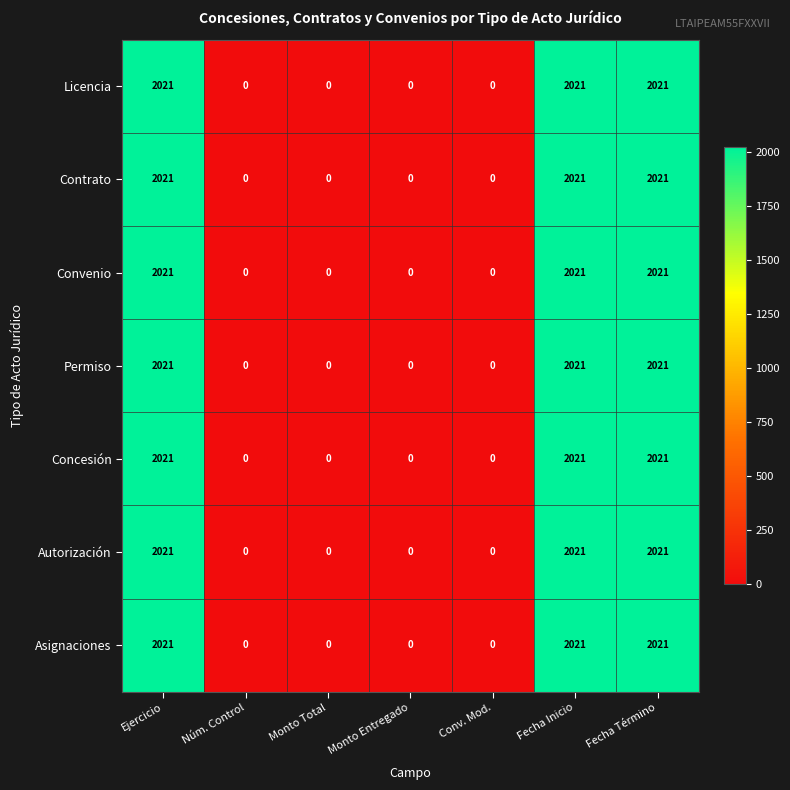

How many values in the Concesión series exceed 0?

3